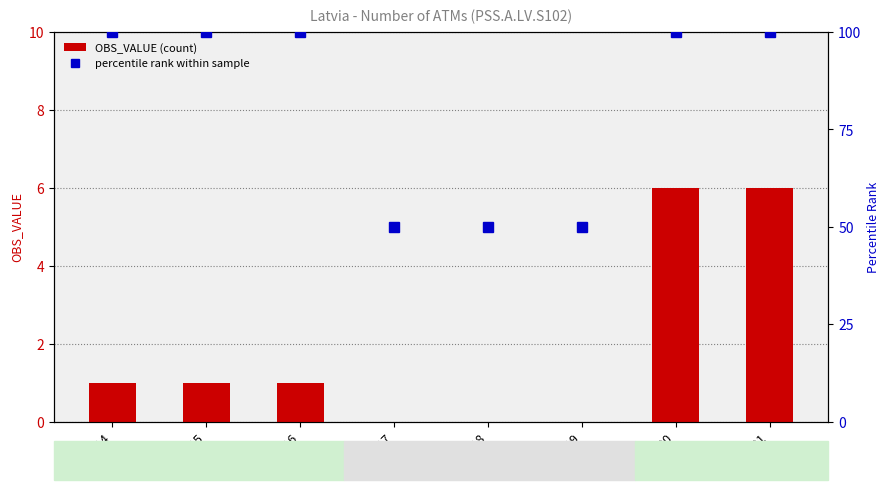

List the series in order of their overall mean, lowest first.

OBS_VALUE, percentile rank within the sample